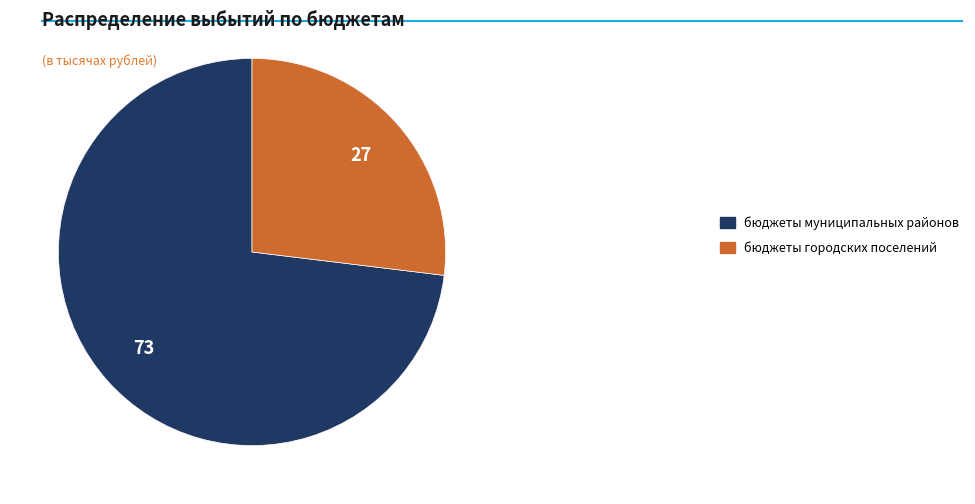

How many slices are in this pie chart?

2